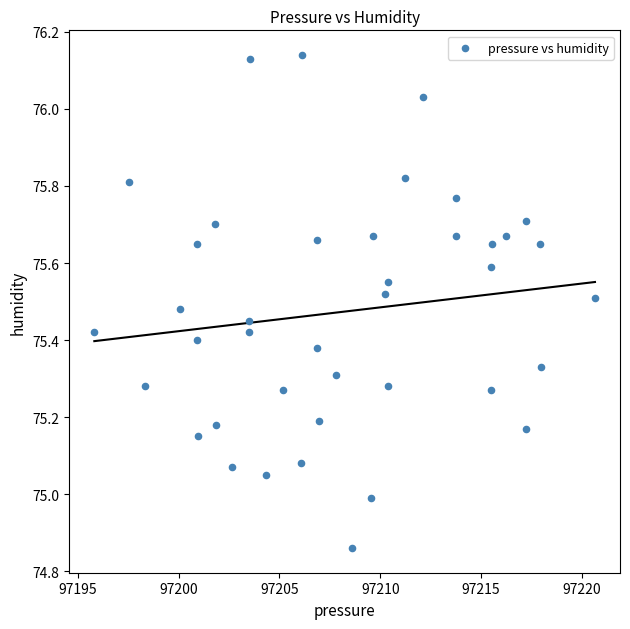

What is the range of X values (max minus min)?

24.9